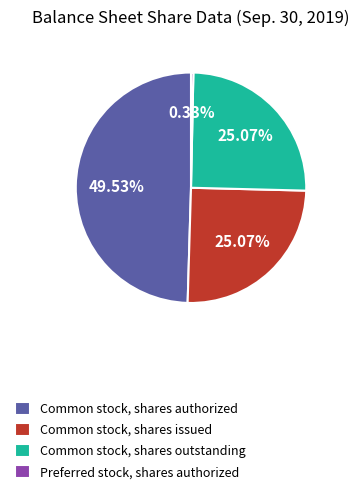

How many slices are in this pie chart?

4